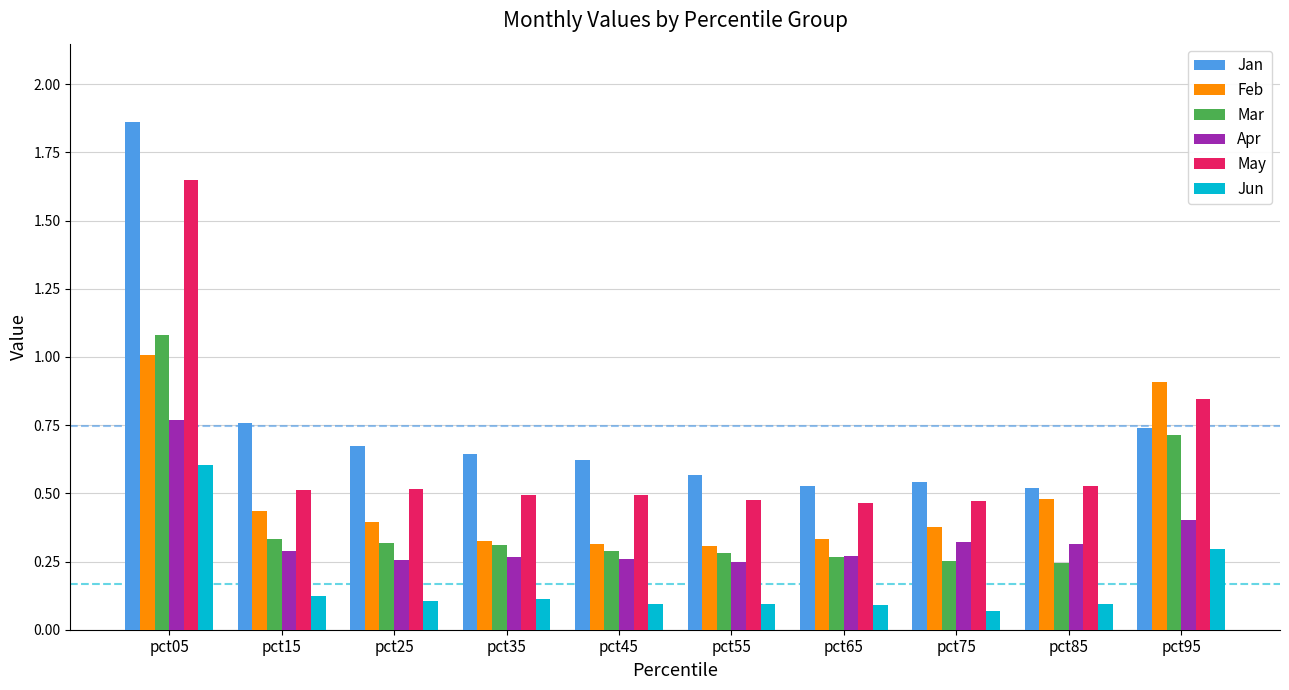

Rank the series at pct05 from lowest to highest value.

Jun, Apr, Feb, Mar, May, Jan